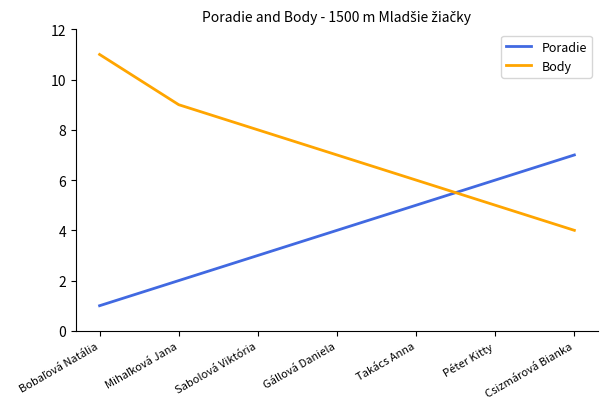

Does the chart display data point markers on the line(s)?

No